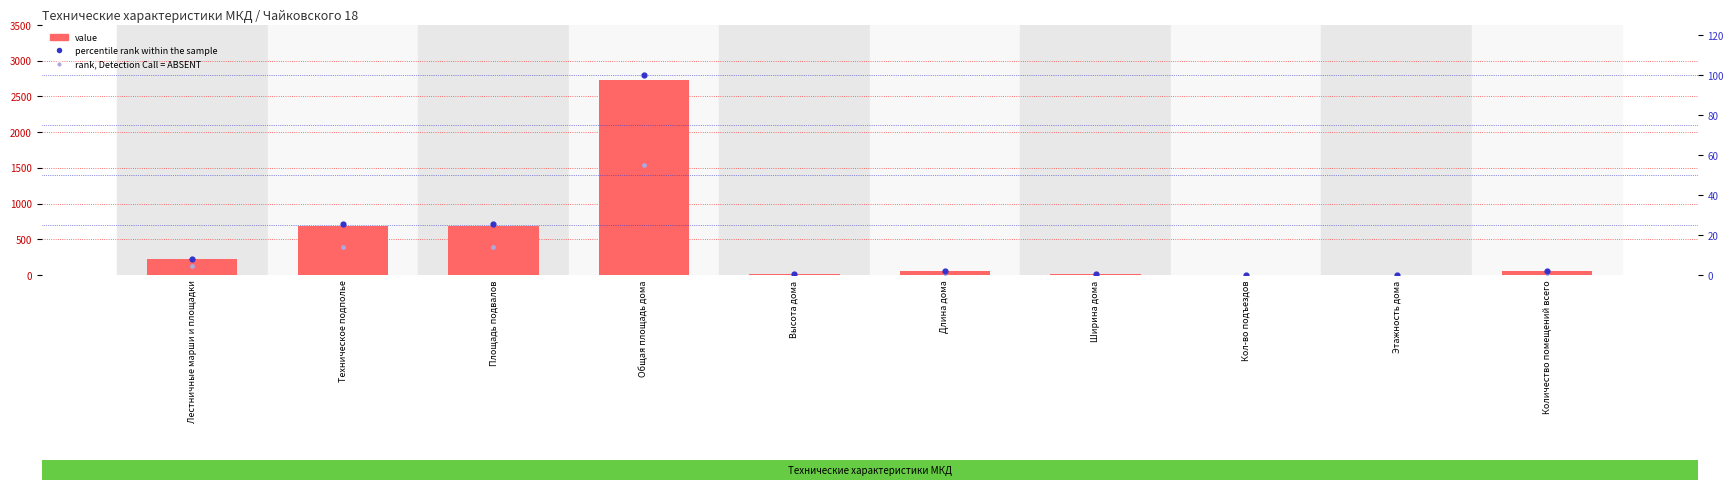

Is the value of percentile rank within the sample at Лестничные марши и площадки greater than the value of value at Длина дома?

No